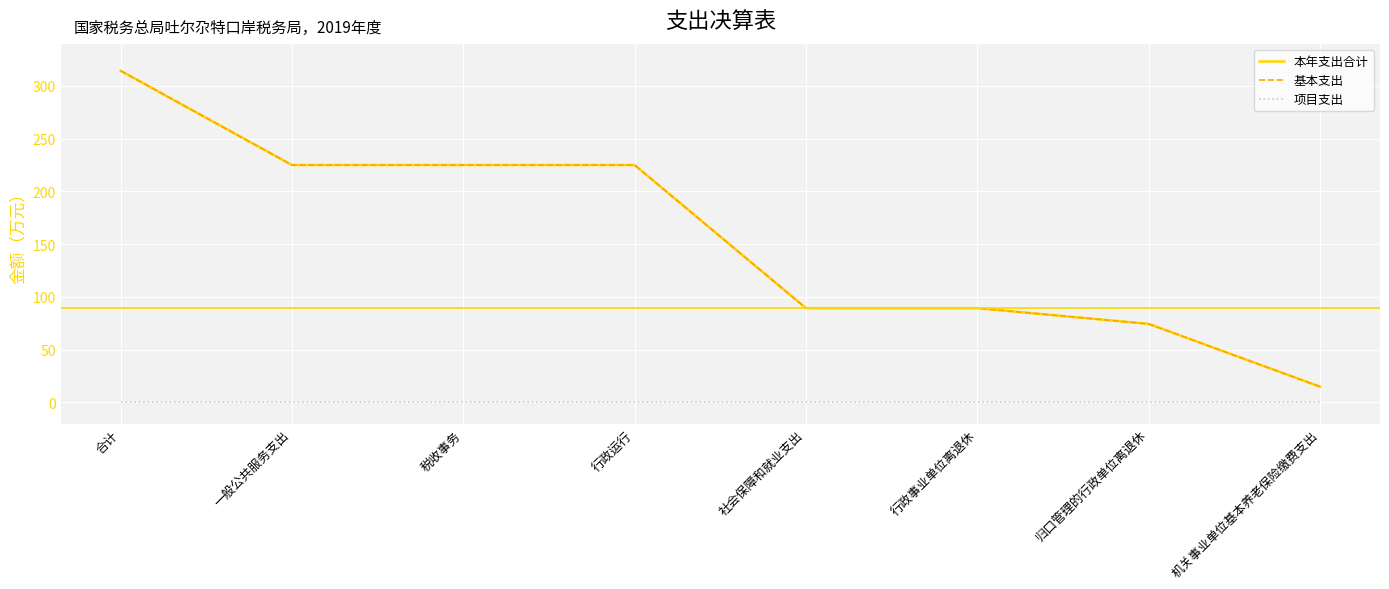

Does the chart have visible grid lines?

Yes